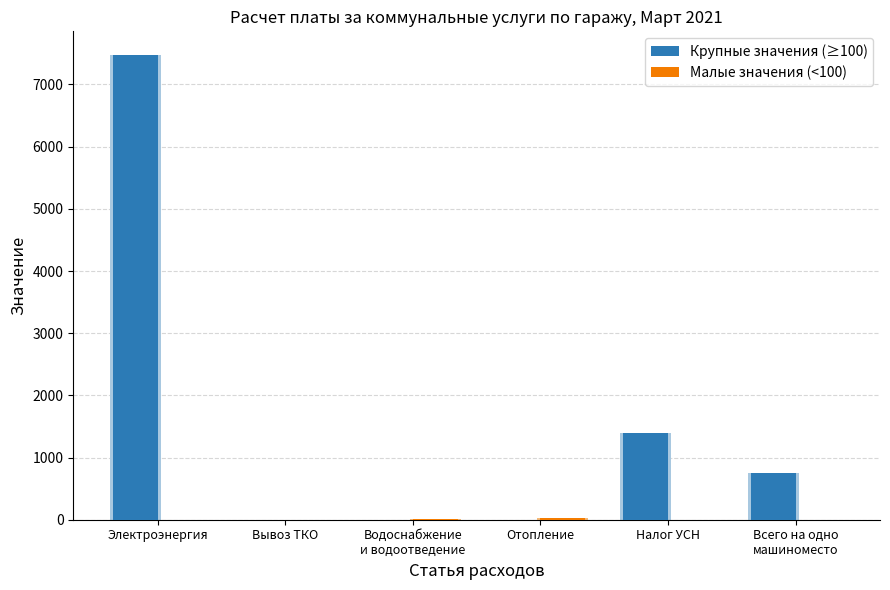

What are all the series names shown in the legend?

Крупные значения (≥100), Малые значения (<100)